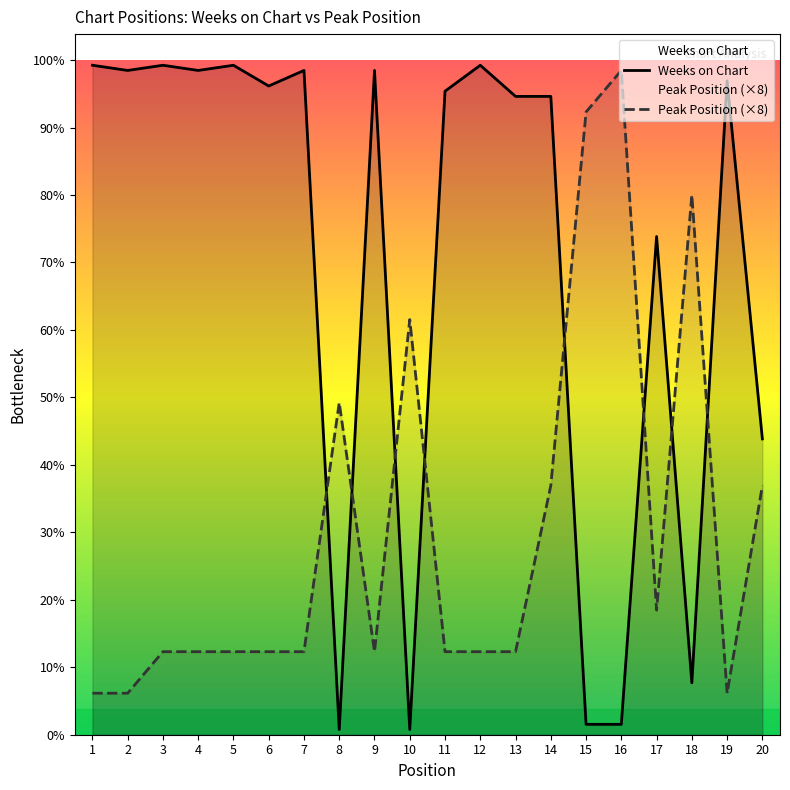

Rank the series by their maximum value, from highest to lowest.

Weeks on Chart, Peak Position